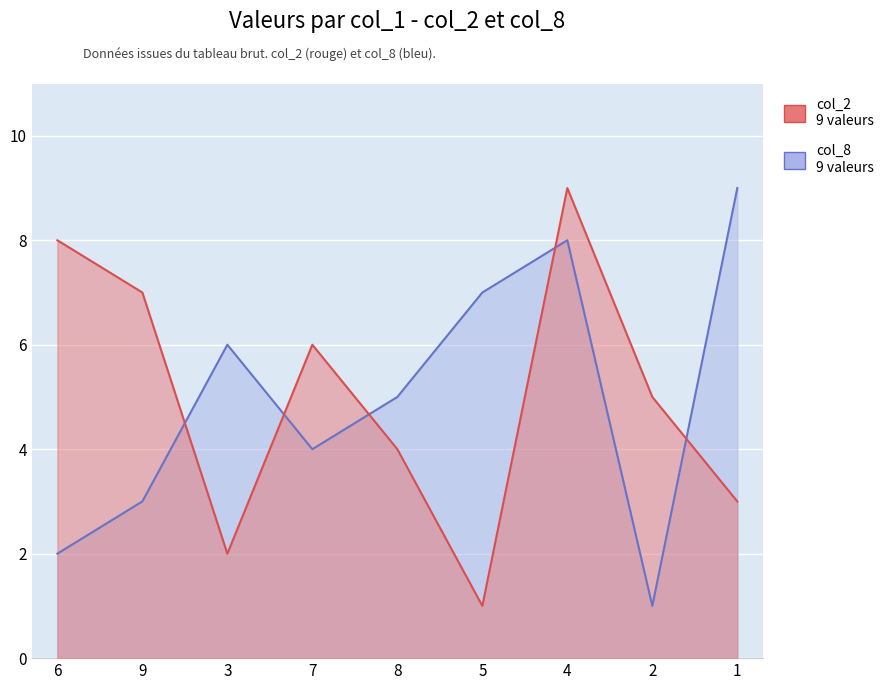

Reading left to right, what are all the values shown in this chart?

col_2: 8	7	2	6	4	1	9	5	3
col_8: 2	3	6	4	5	7	8	1	9